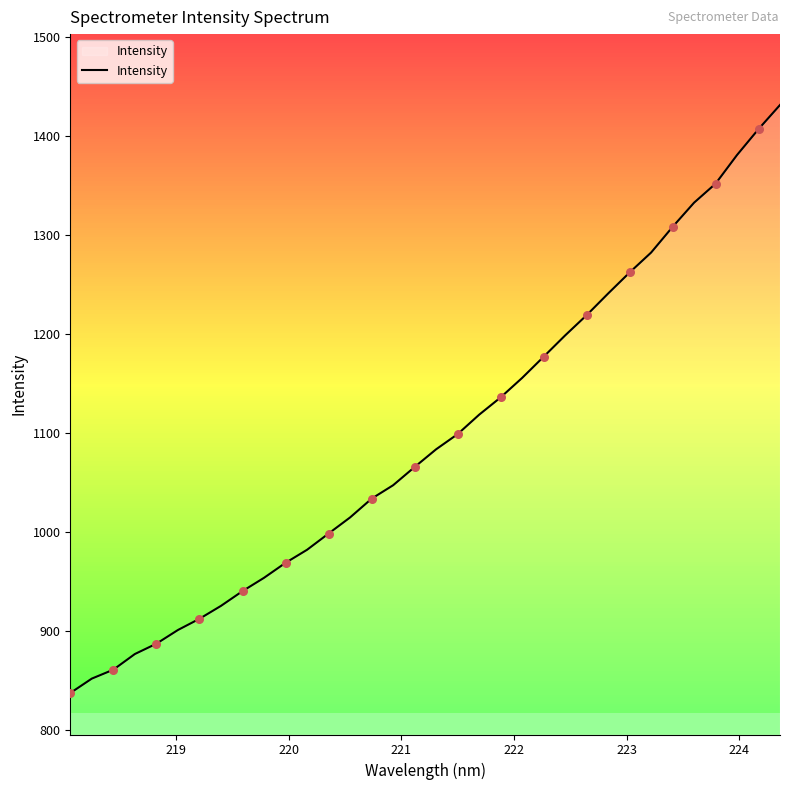

What is the smallest value displayed?

837.6